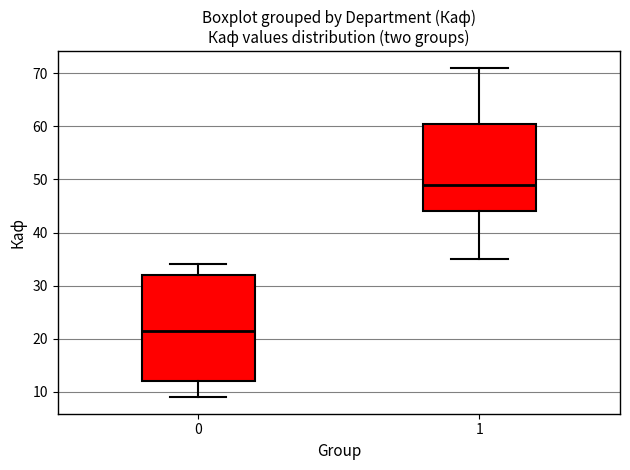

Reading left to right, transcribe this box plot: for each box, give where its median line is, the range the box spans, and where its two whiskers end, as read against the y-axis. The values are not printed on the chart, so give them approximately, as read against the axis.

0: median 22, box 12 to 32, whiskers 9 to 34
1: median 49, box 44 to 61, whiskers 35 to 71